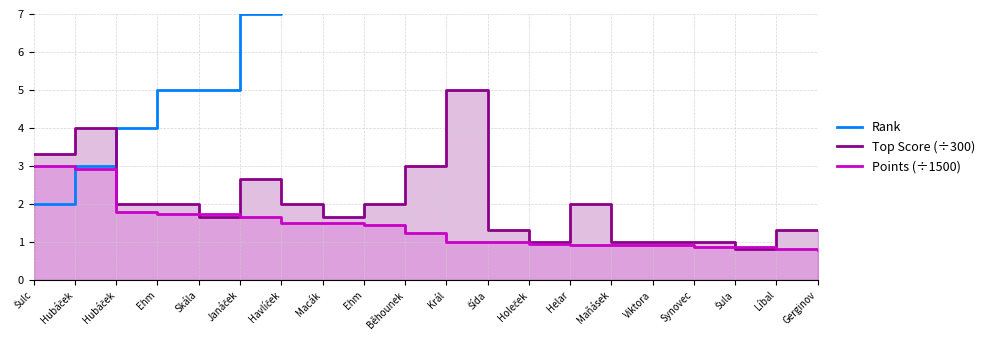

How many intersections are there between Top Score (÷300) and Rank?

1